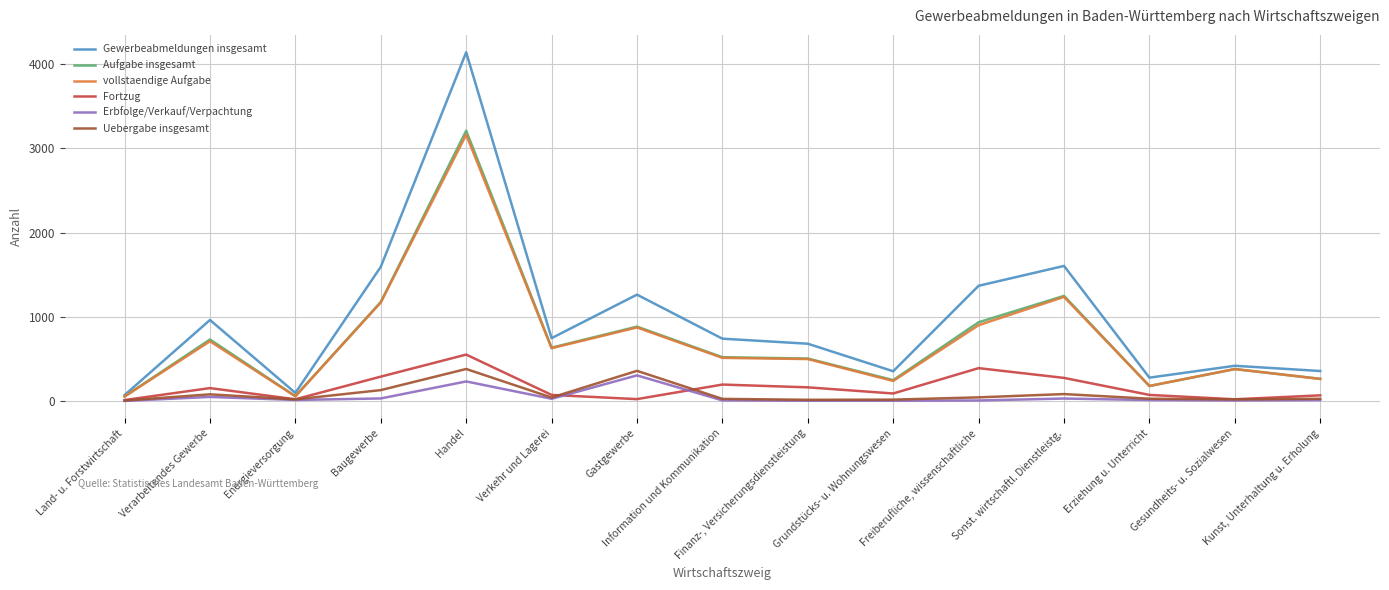

What position from the left is Sonst. wirtschaftl. Dienstleistg.?

12